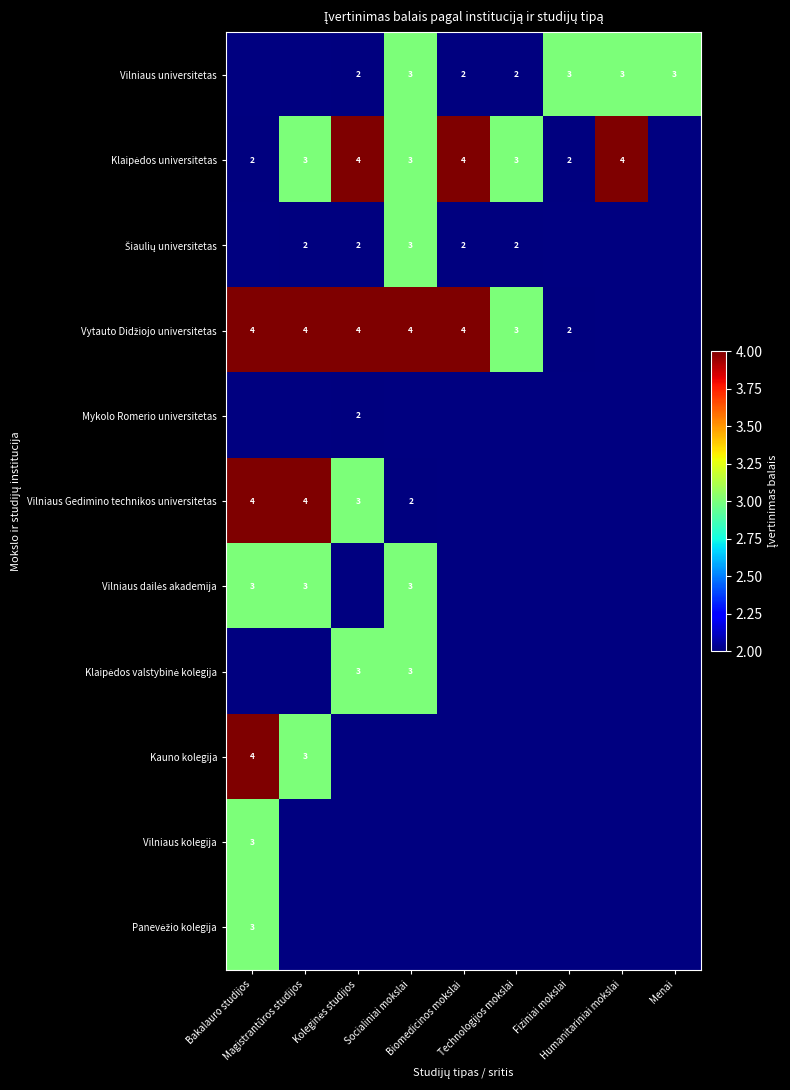

What is the approximate value of Vytauto Didžiojo universitetas at Biomedicinos mokslai?

4